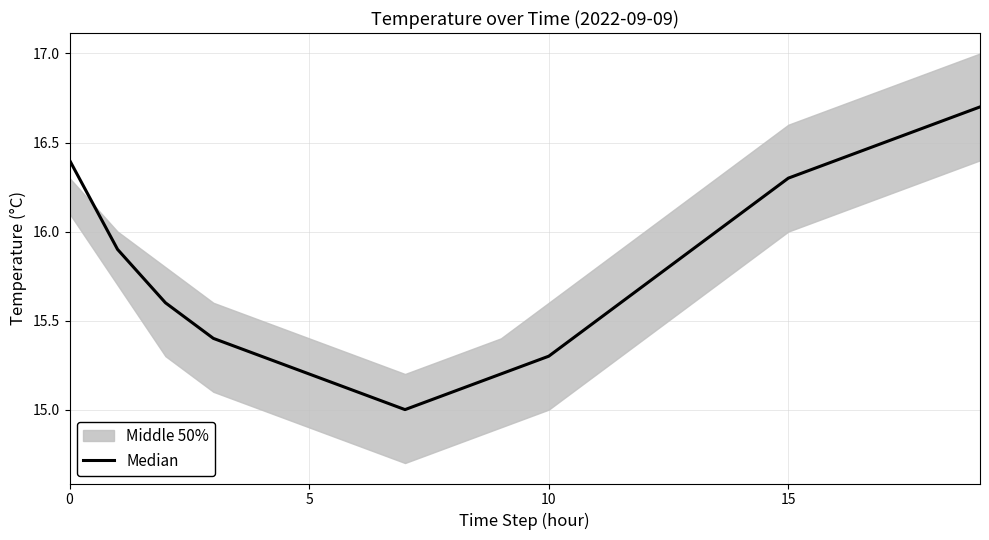

What is the label of the 7th point from the right?

13